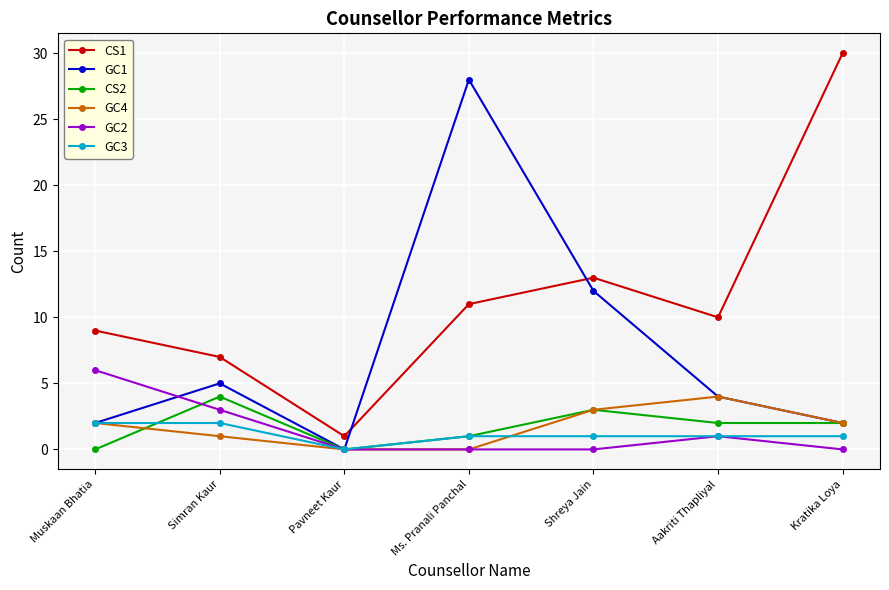

What is the approximate value of GC1 at Ms. Pranali Panchal?

28